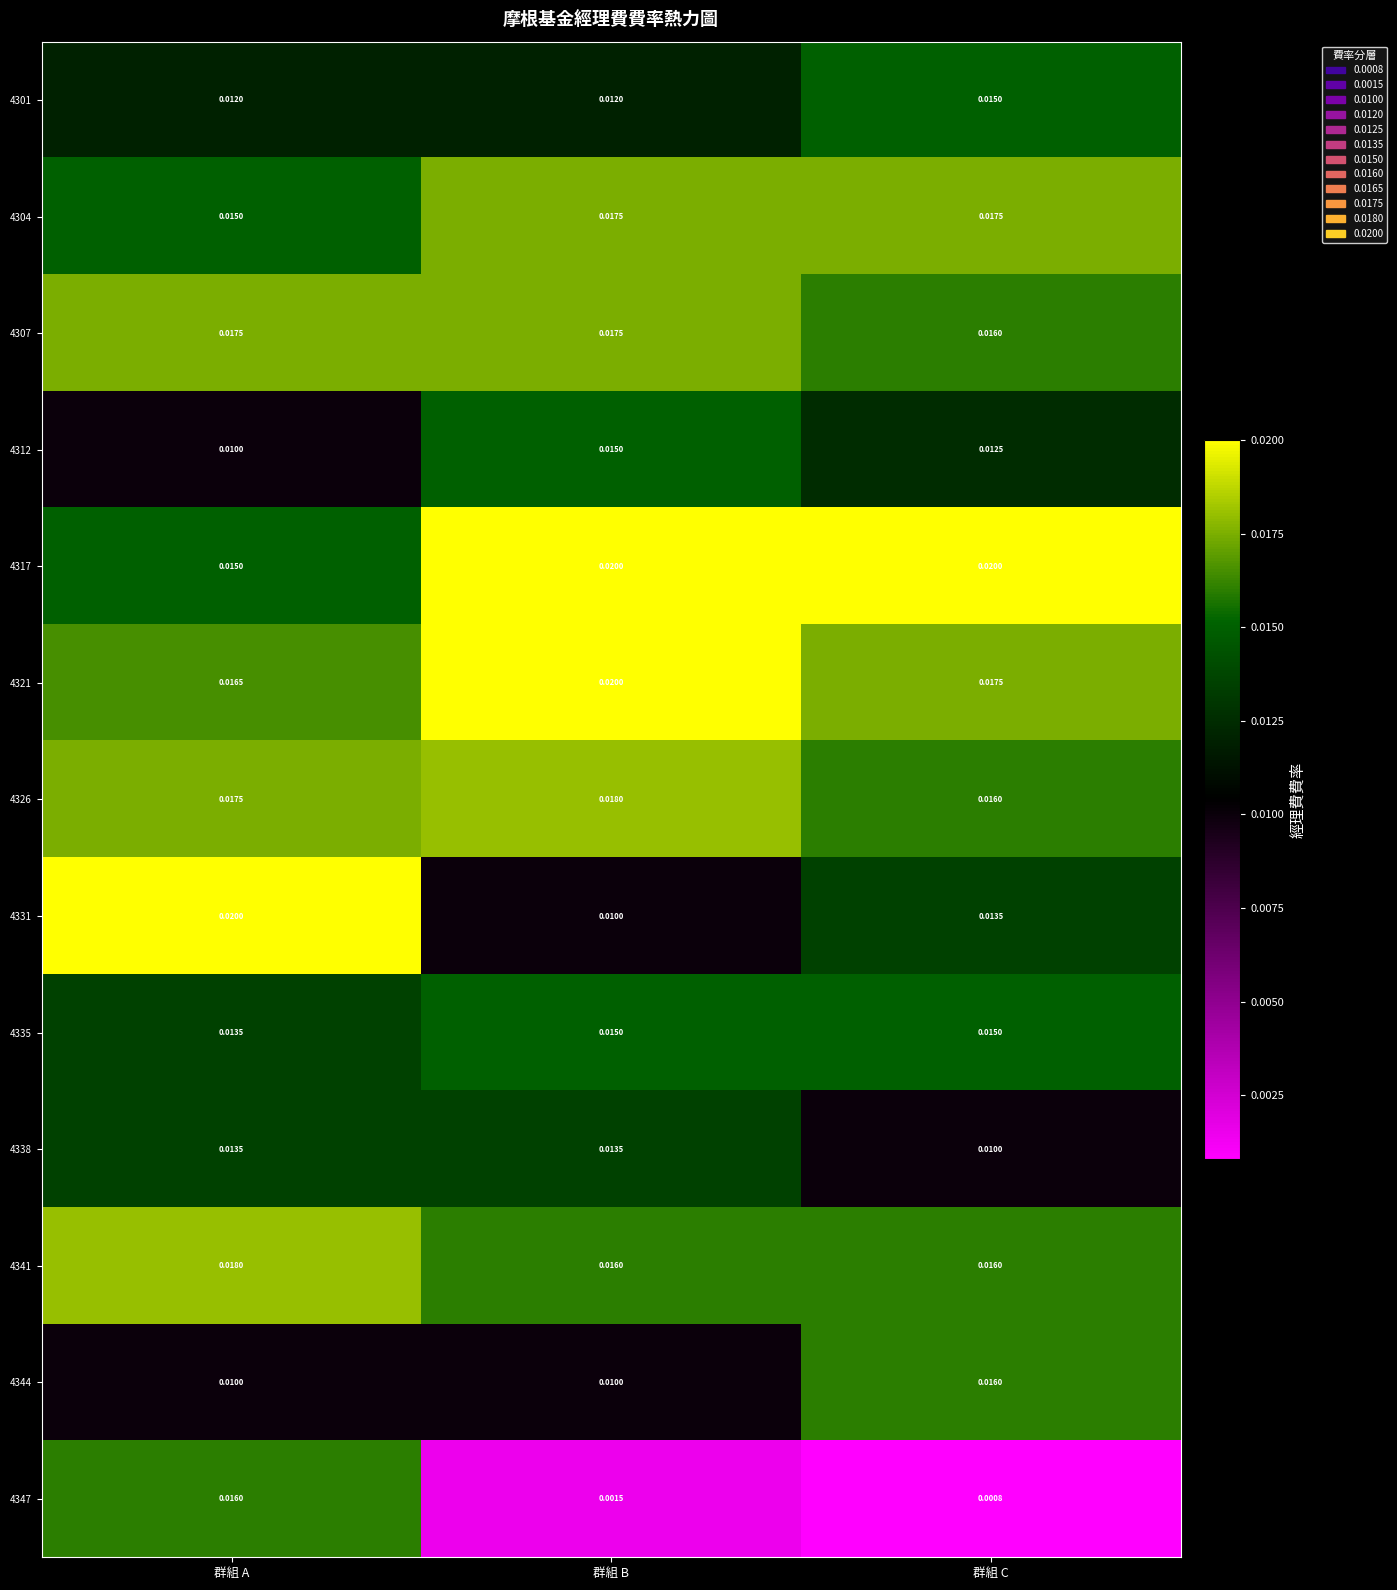

At which category does the chart reach its minimum across all series?

群組 C